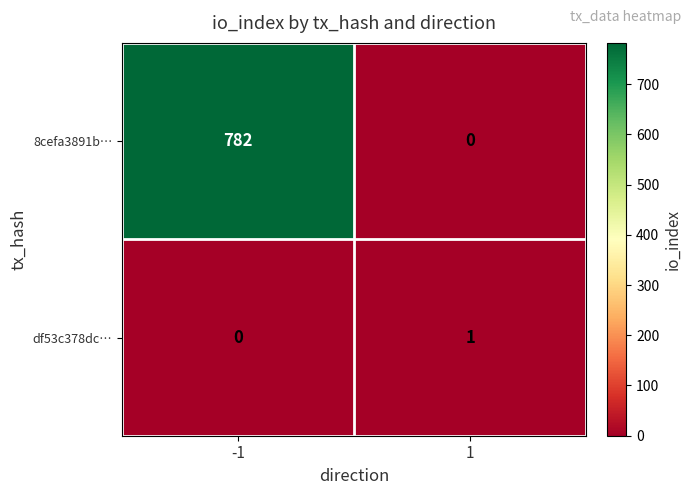

Between -1 and 1, which series saw the biggest shift?

8cefa3891b…